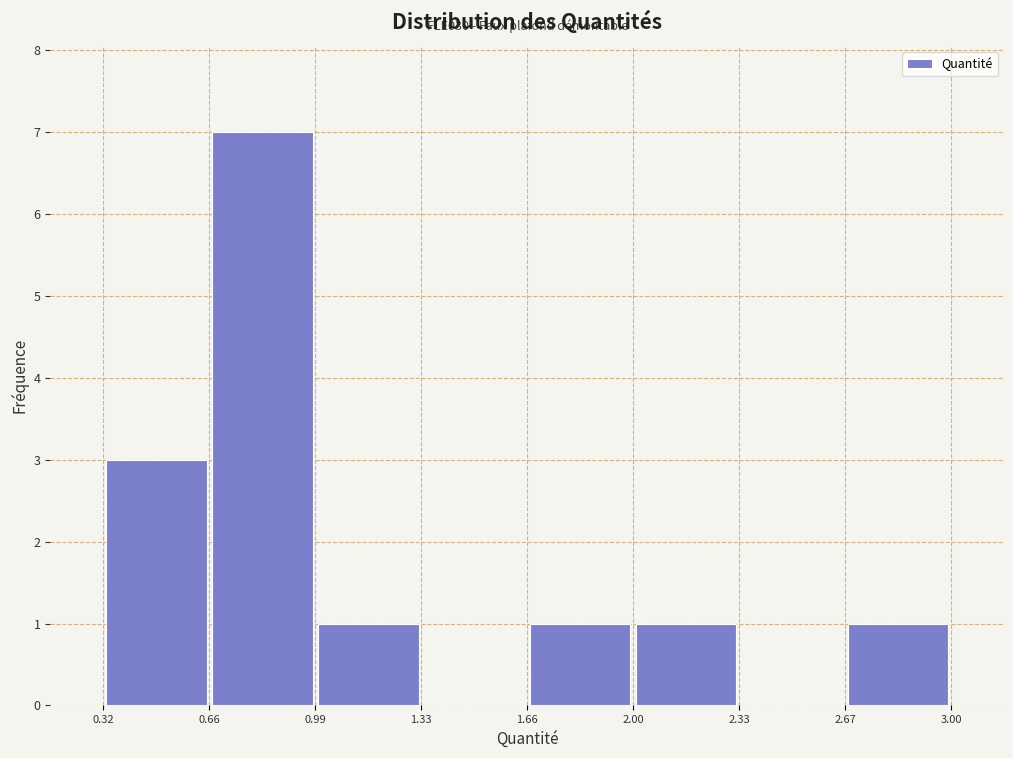

Which range on the x-axis has the tallest bar?

0.66 to 0.99